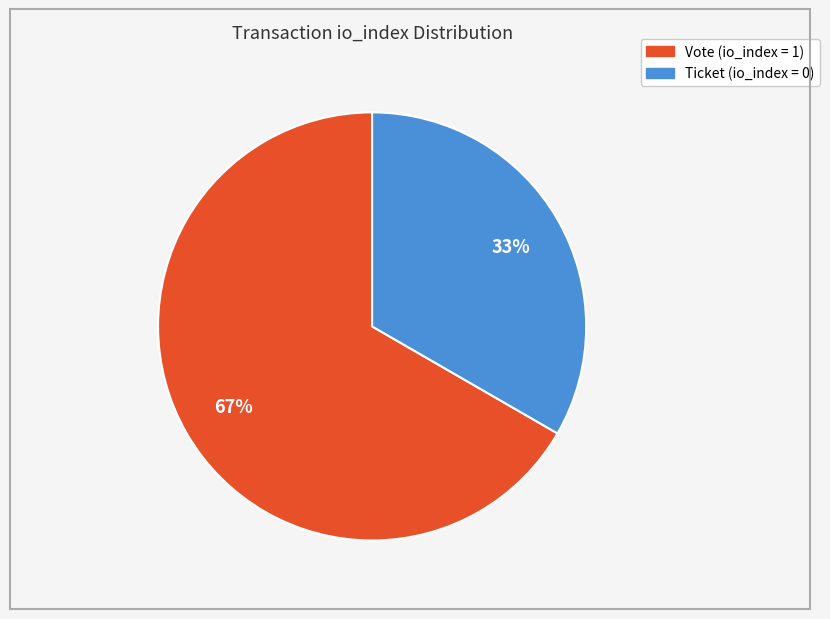

To the nearest percent, what is the average slice percentage?

50%